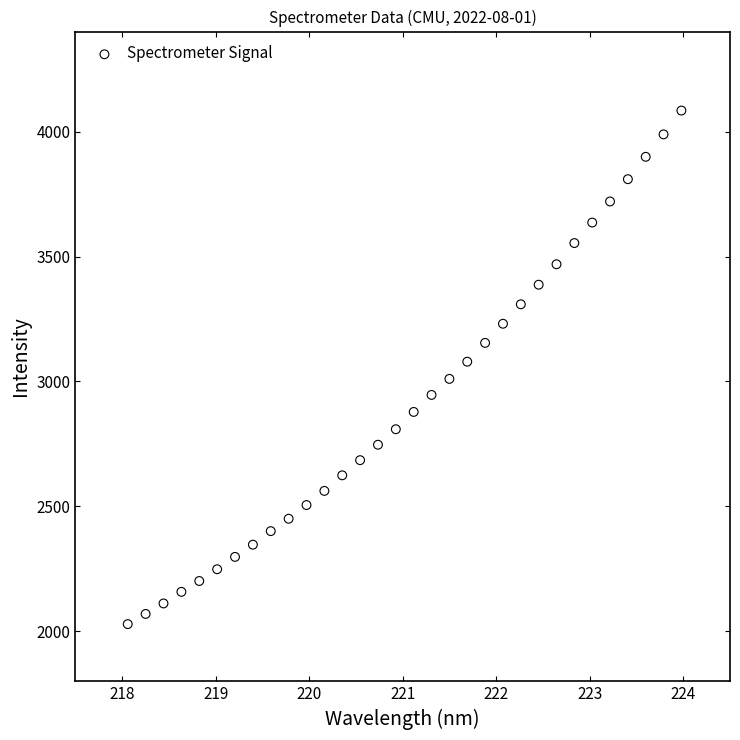

What is the range of X values (max minus min)?

5.9